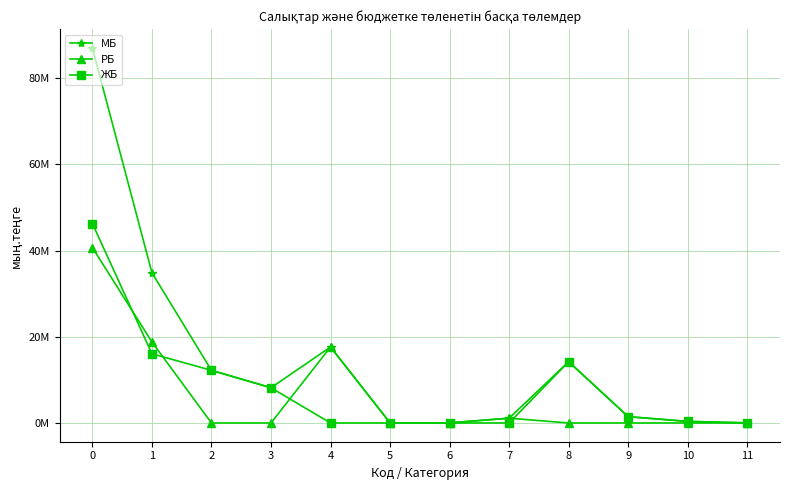

List the labels in order of РБ value, largest first.

0, 1, 4, 7, 5, 6, 2, 3, 8, 9, 10, 11